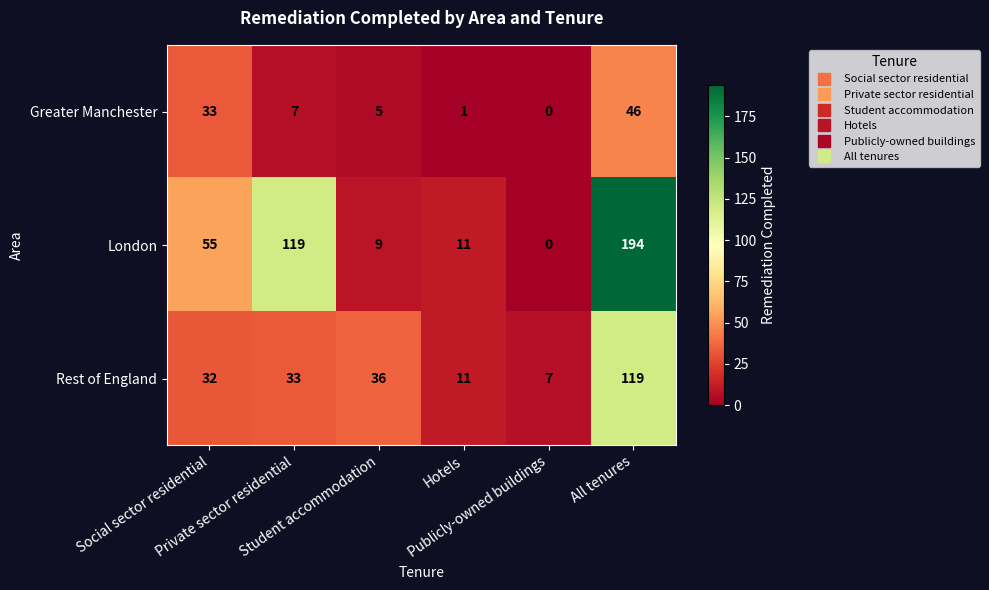

What is the spread (max minus min) of values at Publicly-owned buildings?

7